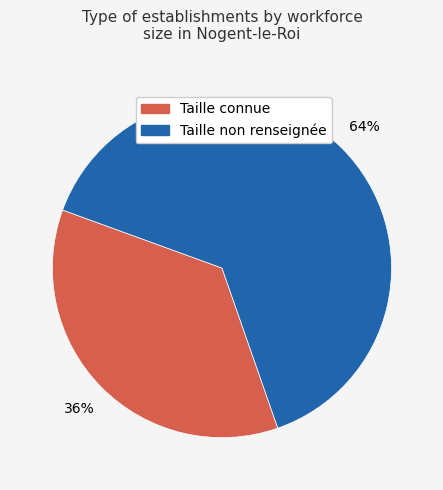

Combined, do Taille non renseignée and Taille connue account for over 50%?

Yes